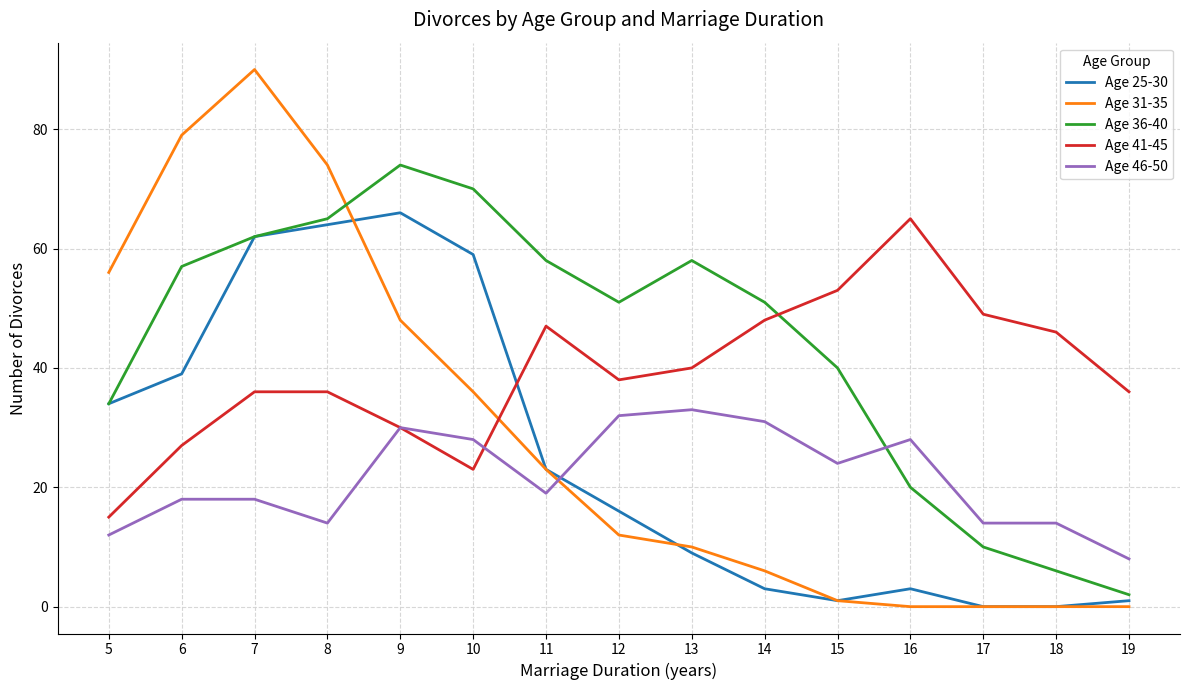

At which category is the sum across all series the highest?

7